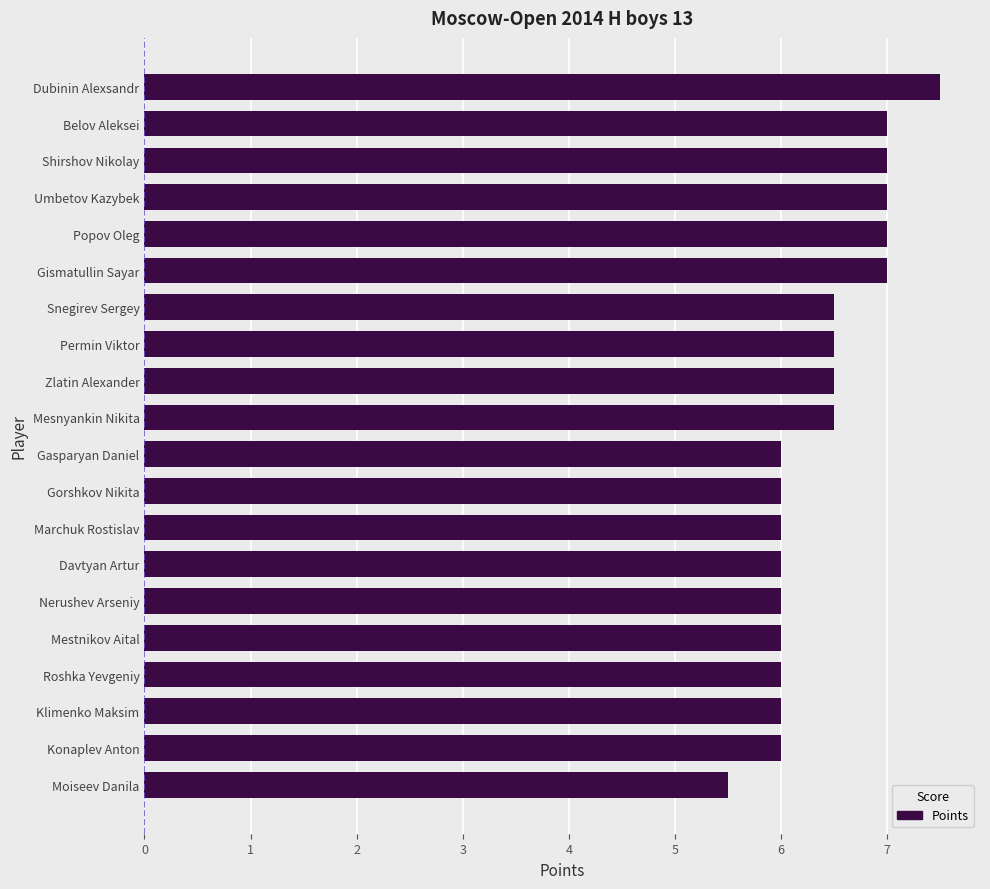

How many categories are shown in the chart?

20